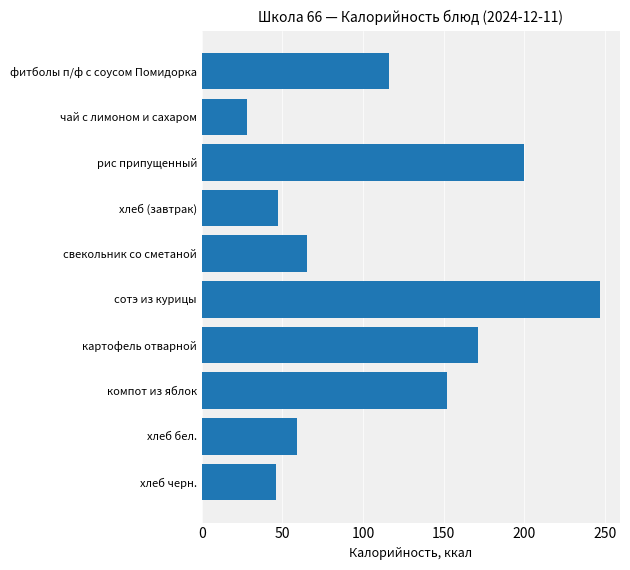

What value does the data have at сотэ из курицы, to the nearest 10?

250